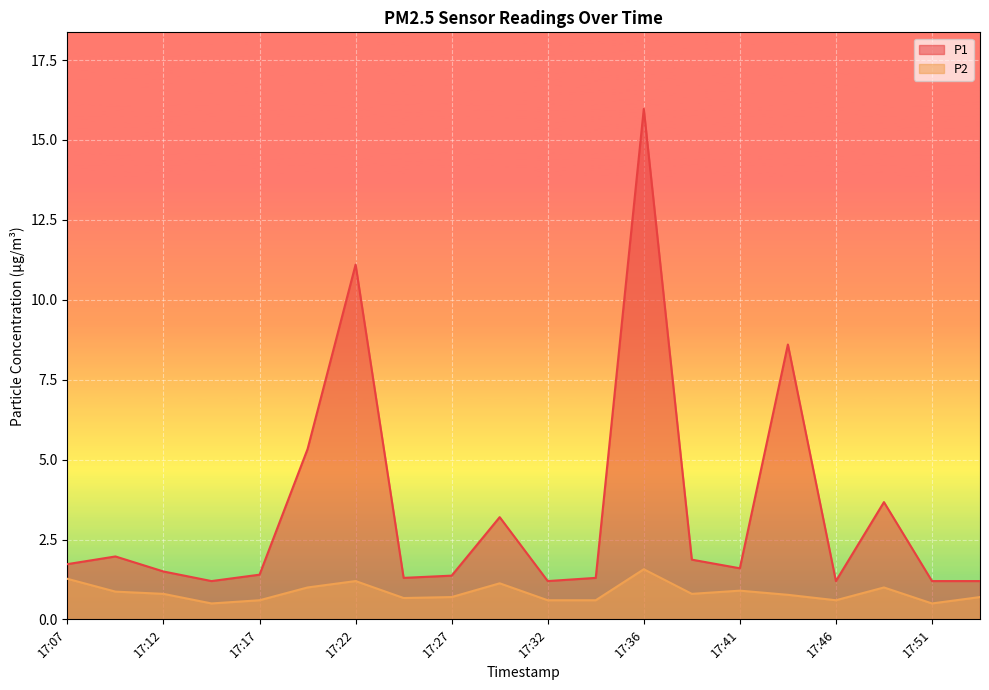

At which category does P1 reach its first local peak?

17:10